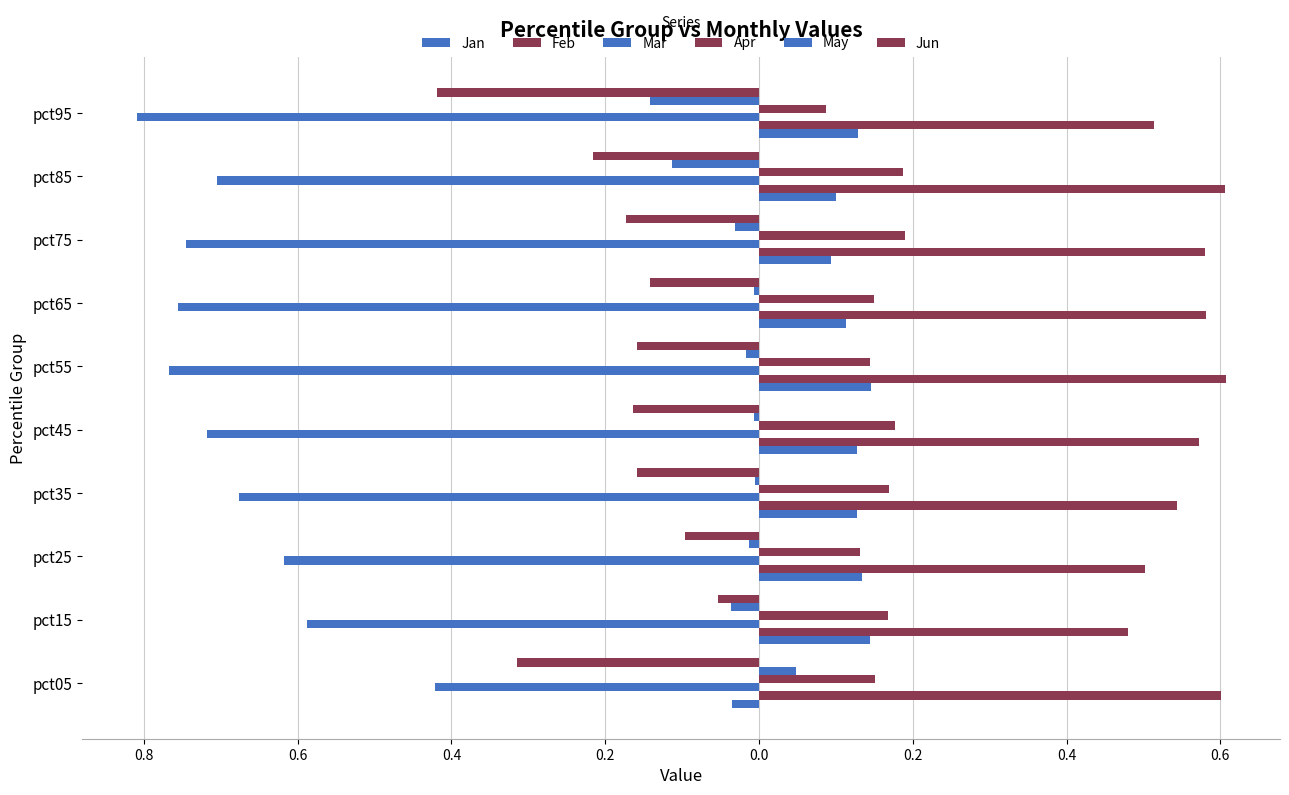

What is the label of the 9th bar from the right?

0.8